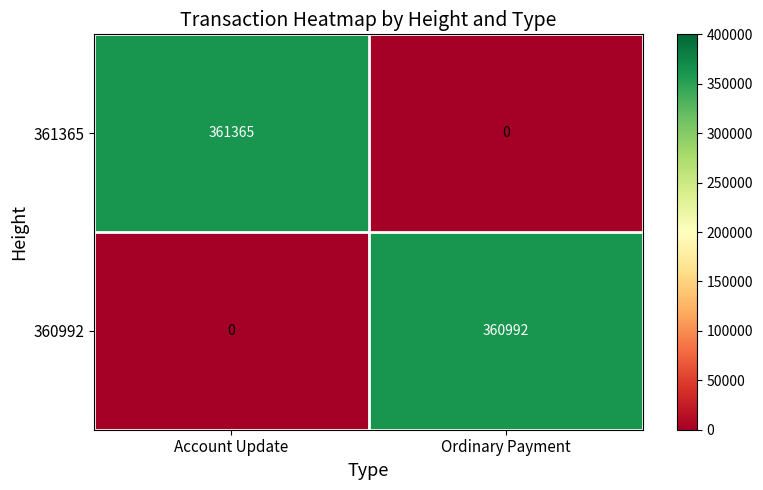

The value of 360992 at Ordinary Payment is 360992. True or false?

True